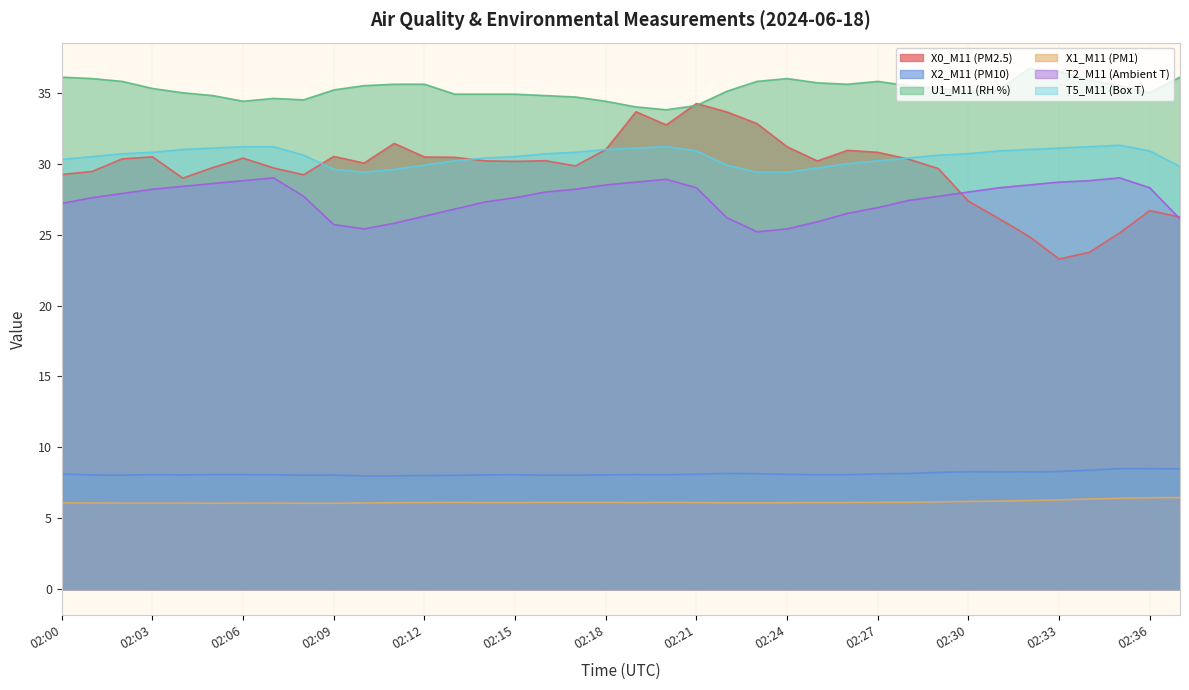

Which series has the largest total across all categories?

U1_M11 (RH %)